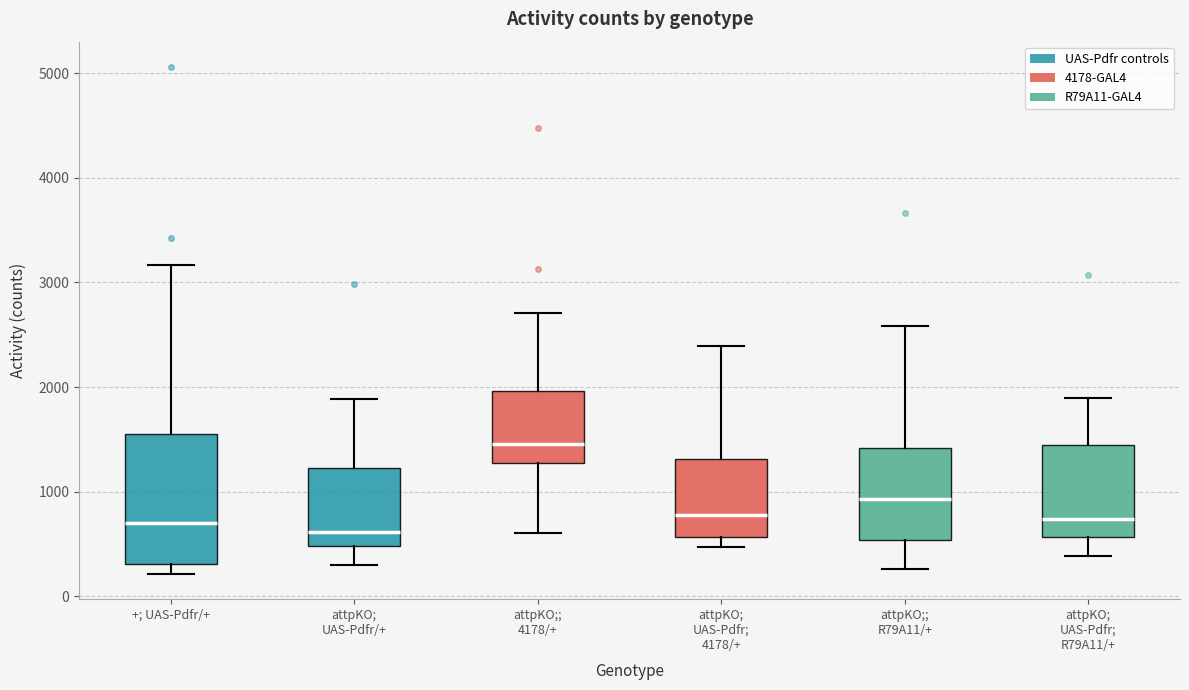

Reading left to right, read every box against the y-axis: the position of its median line, the range the box covers, and the ends of its whiskers. The values are not printed on the chart, so give them approximately, as read against the axis.

+; UAS-Pdfr/+: median 700, box 300 to 1600, whiskers 200 to 3200
attpKO; UAS-Pdfr/+: median 600, box 500 to 1200, whiskers 300 to 1900
attpKO;; 4178/+: median 1500, box 1300 to 2000, whiskers 600 to 2700
attpKO; UAS-Pdfr; 4178/+: median 800, box 600 to 1300, whiskers 500 to 2400
attpKO;; R79A11/+: median 900, box 500 to 1400, whiskers 300 to 2600
attpKO; UAS-Pdfr; R79A11/+: median 700, box 600 to 1400, whiskers 400 to 1900